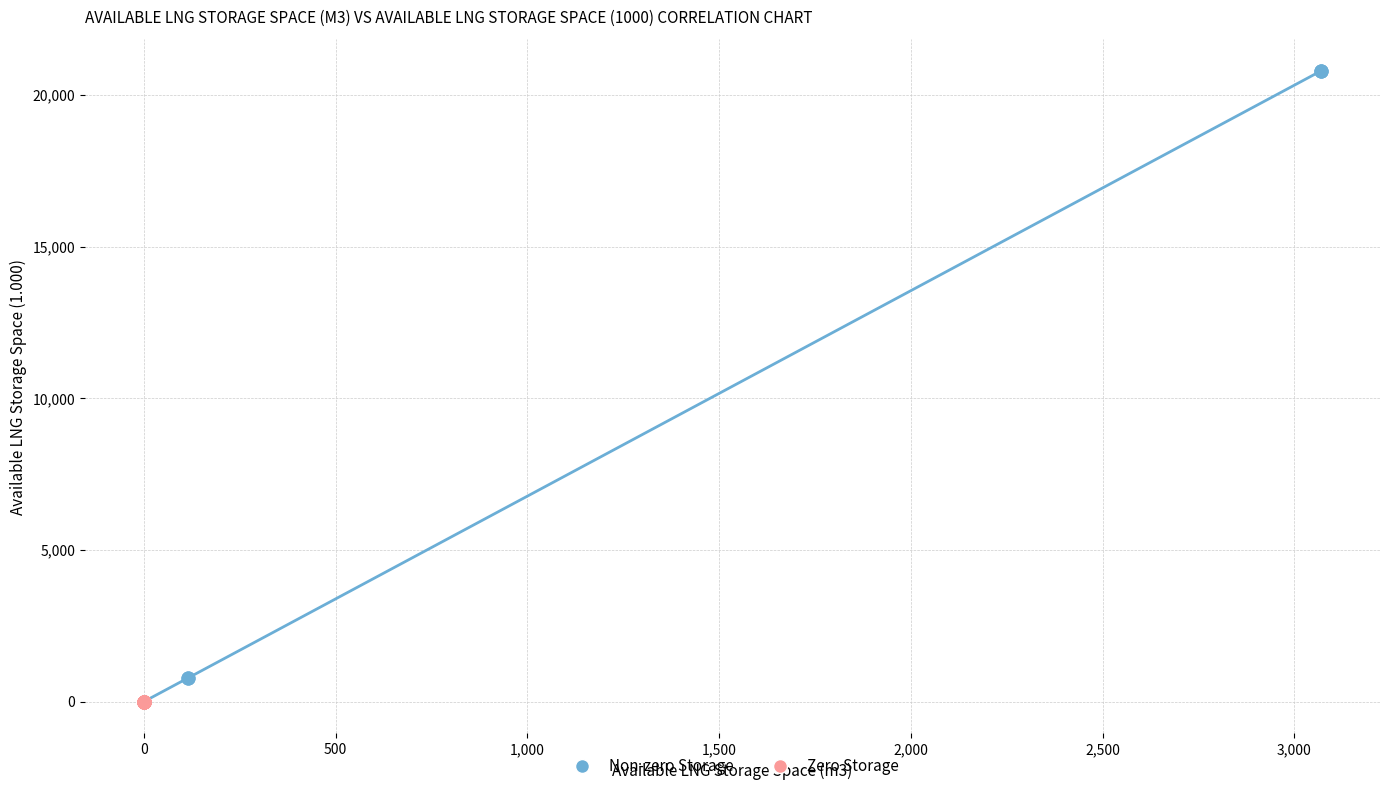

Which series contains the highest Y value?

Non-zero Storage